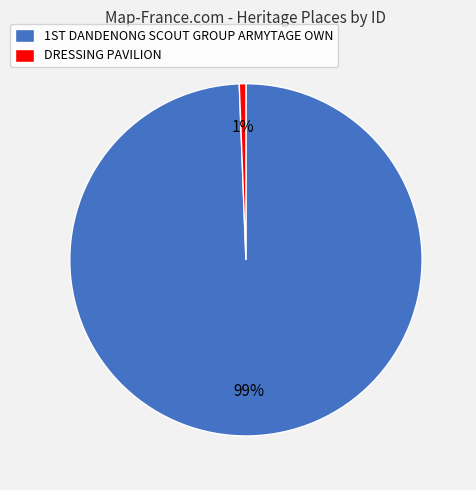

To the nearest percent, what is the average slice percentage?

50%